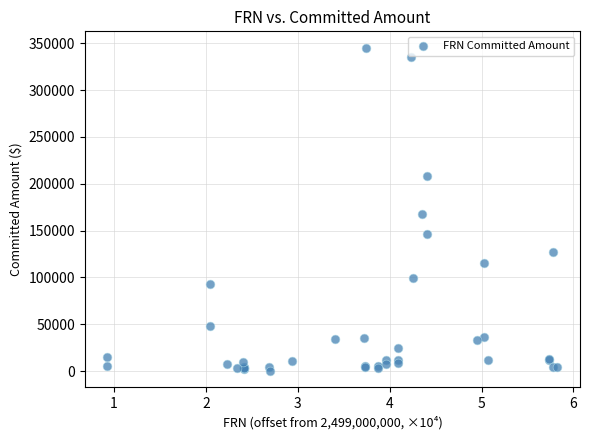

What Y value in the scatter plot is closest to 172731?

167691.4